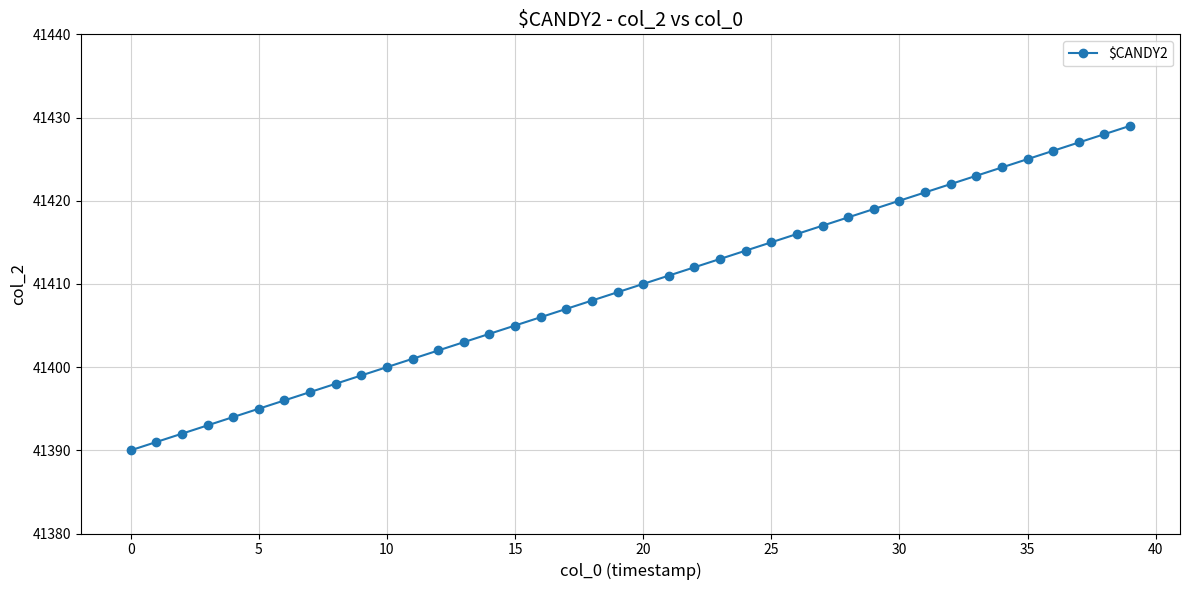

What is the greatest value displayed?

41429